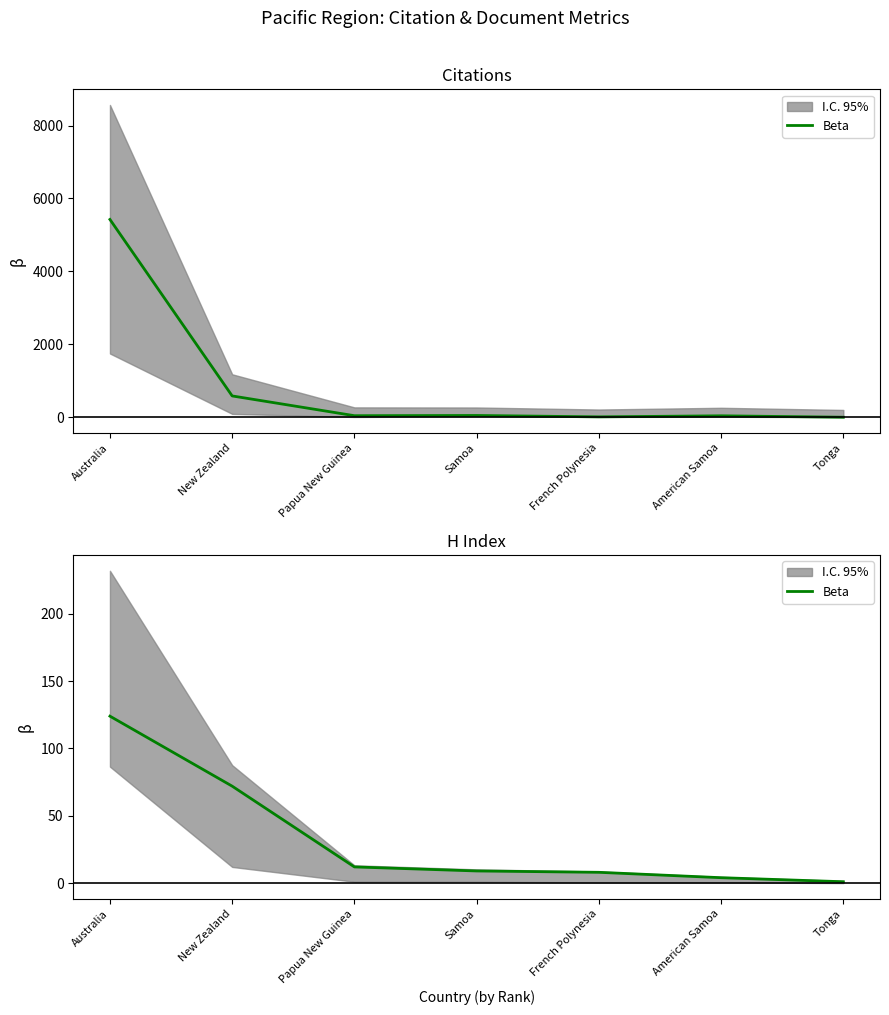

What is the minimum value shown in the chart?

1